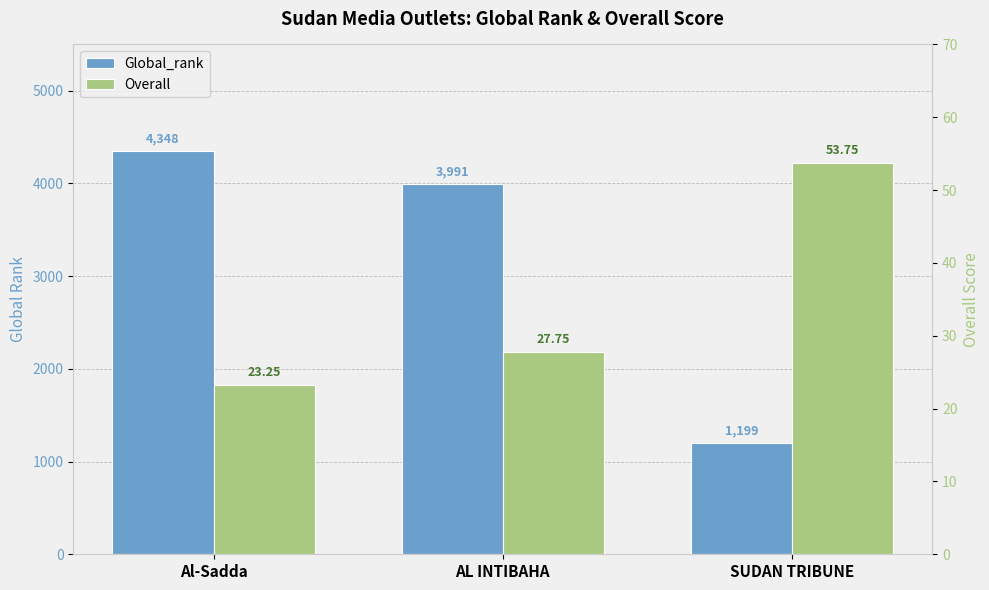

How many values in the Overall series are below 27?

1